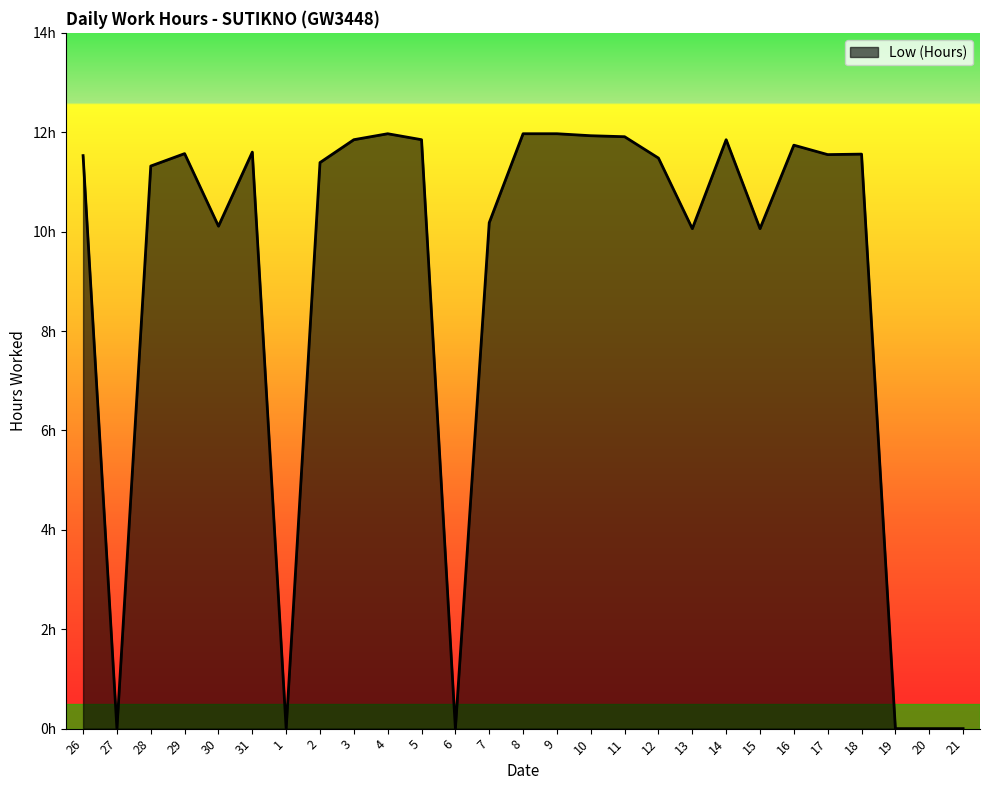

List the labels in order of value, largest first.

4, 8, 9, 10, 11, 3, 5, 14, 16, 31, 29, 18, 17, 26, 12, 2, 28, 7, 30, 13, 15, 27, 1, 6, 19, 20, 21